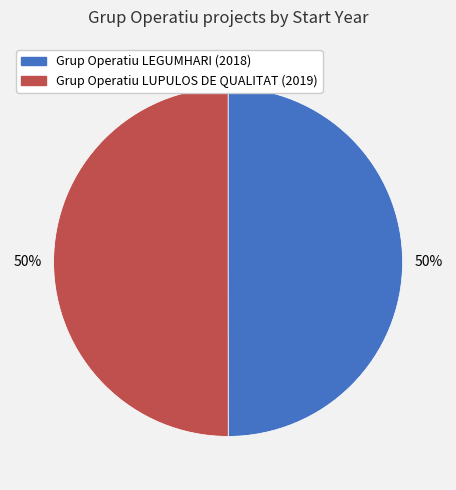

Combined, do Grup Operatiu LEGUMHARI and Grup Operatiu LUPULOS DE QUALITAT account for over 50%?

Yes